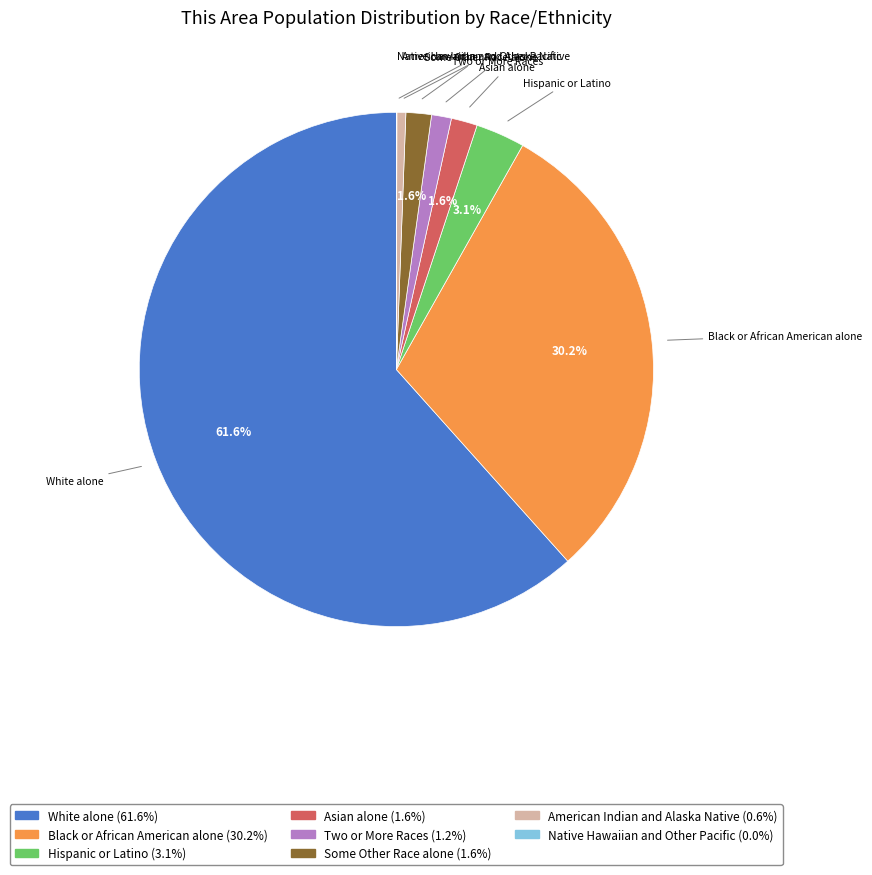

To the nearest percent, what is the difference between the largest and smallest slice percentages?

62%